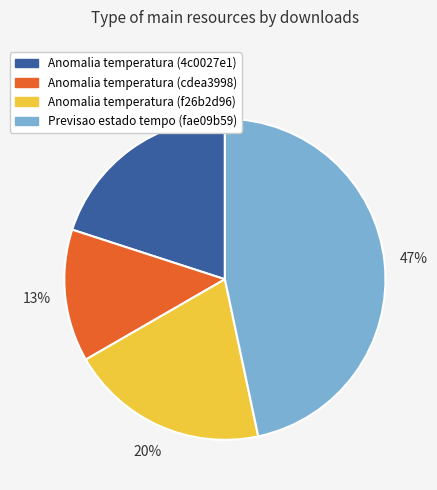

What percentage is the Anomalia temperatura (4c0027e1) slice, to the nearest percent?

20%